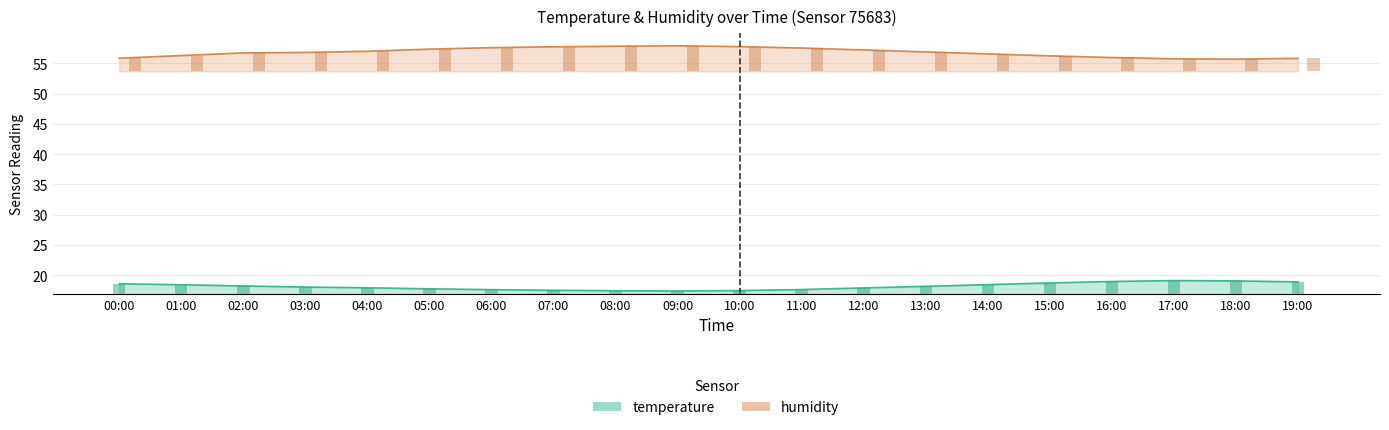

Is it true that temperature equals 9.1 at 16:00?

False